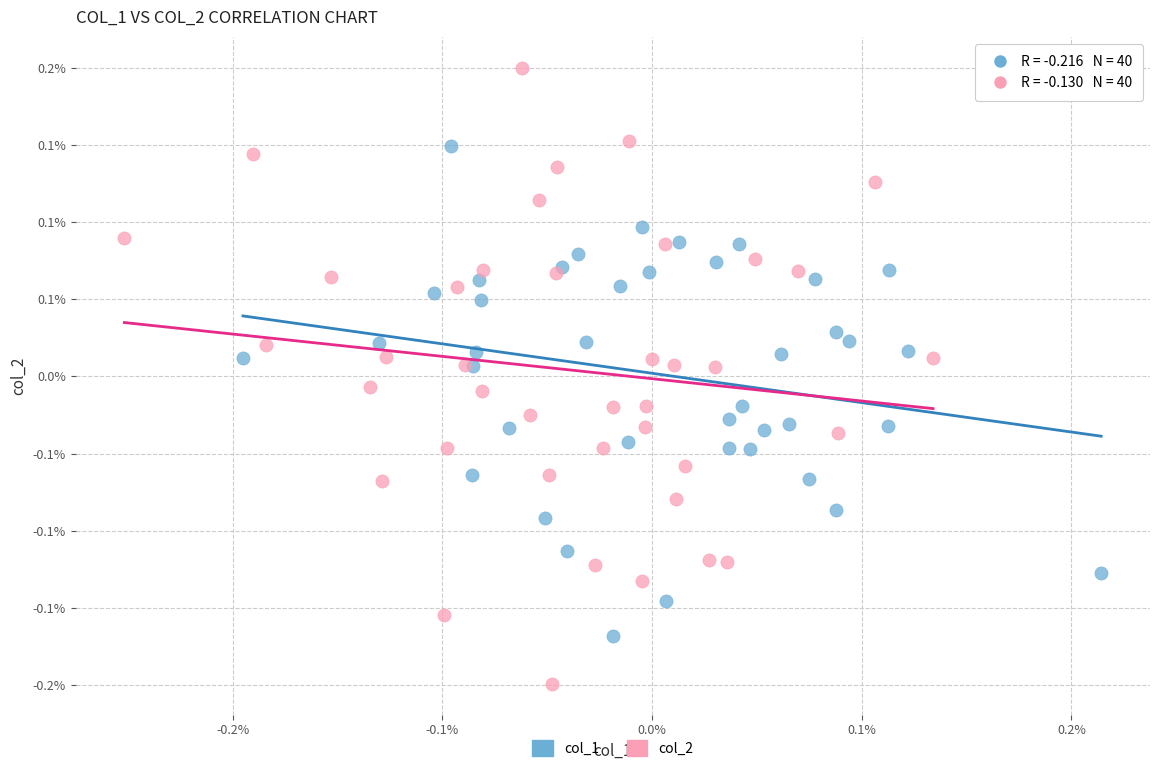

What are all the series names shown in the legend?

col_1, col_2